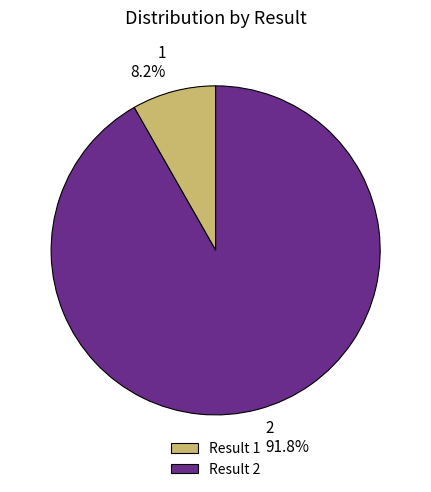

Is there any slice that represents more than half of the pie?

Yes